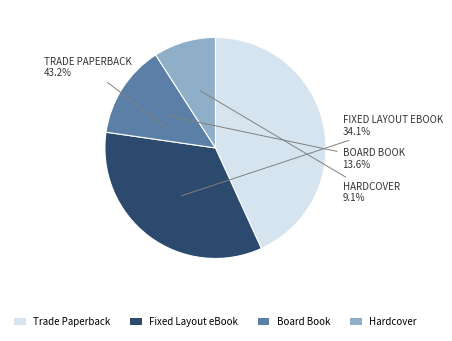

Does Board Book account for over 50% of the chart?

No